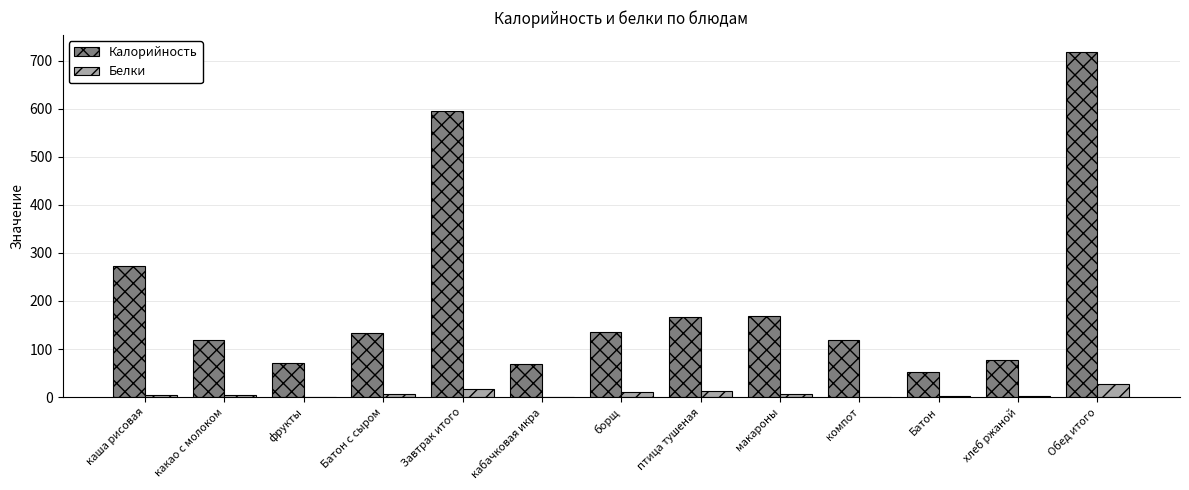

What is the sum of all Калорийность values?

2697.4